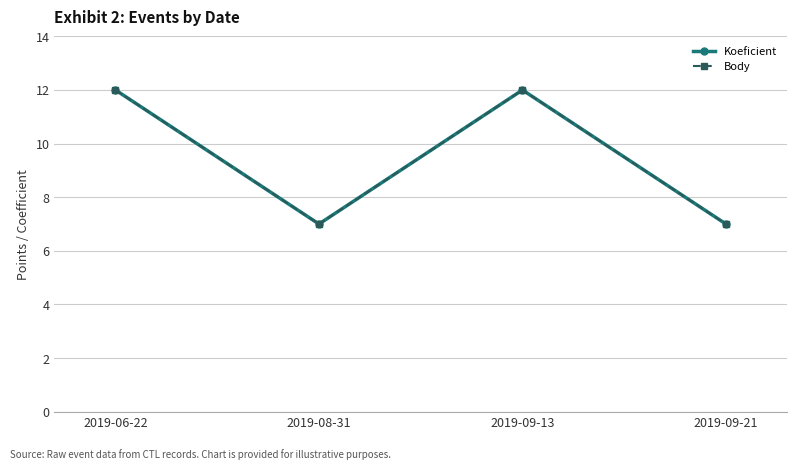

True or false: Body and Koeficient cross at least once.

False